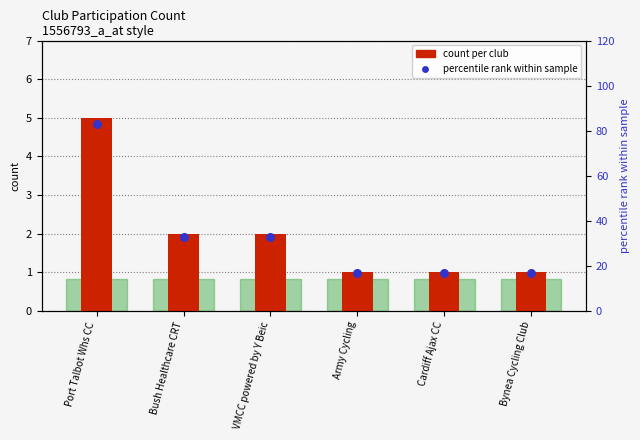

At which category is the sum across all series the highest?

Port Talbot Whs CC